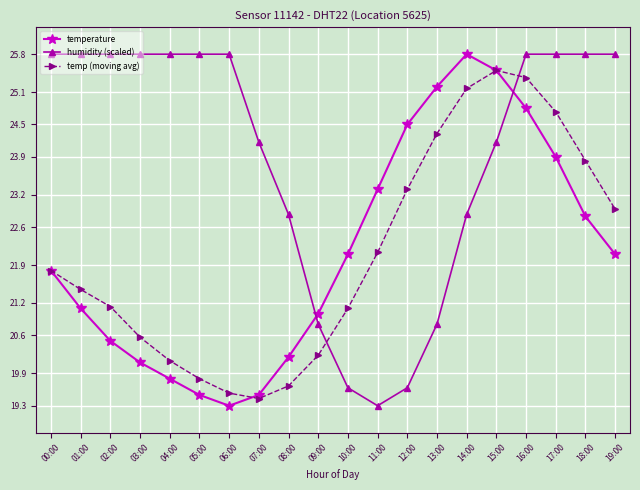

How many data points in humidity (scaled) are above 25?

11